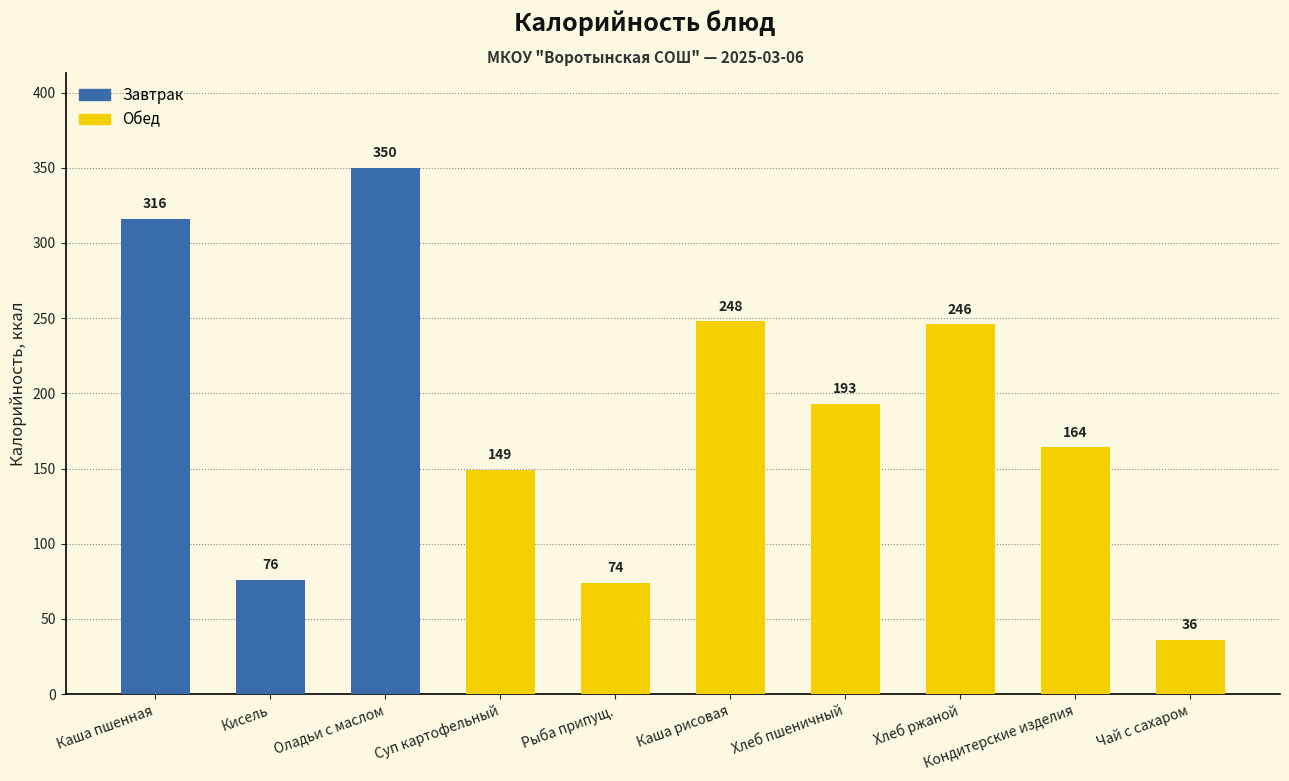

What is the sum of all values?

1852